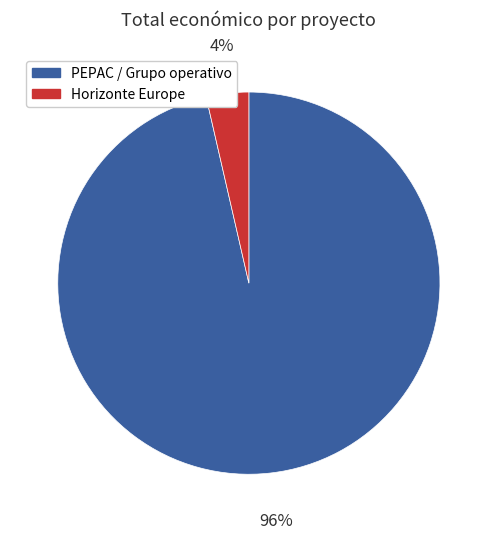

What percentage is the PEPAC / Grupo operativo slice, to the nearest percent?

96%